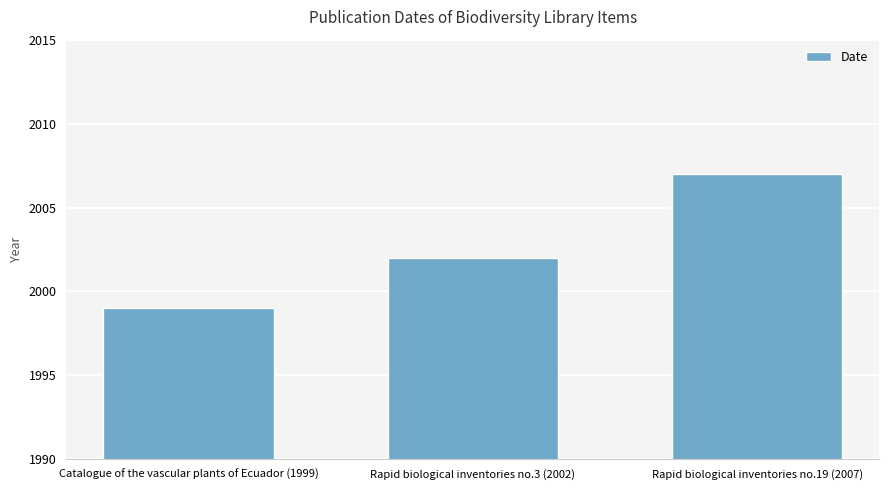

Where is the data nearest to the value 2003?

Rapid biological inventories no.3 (2002)